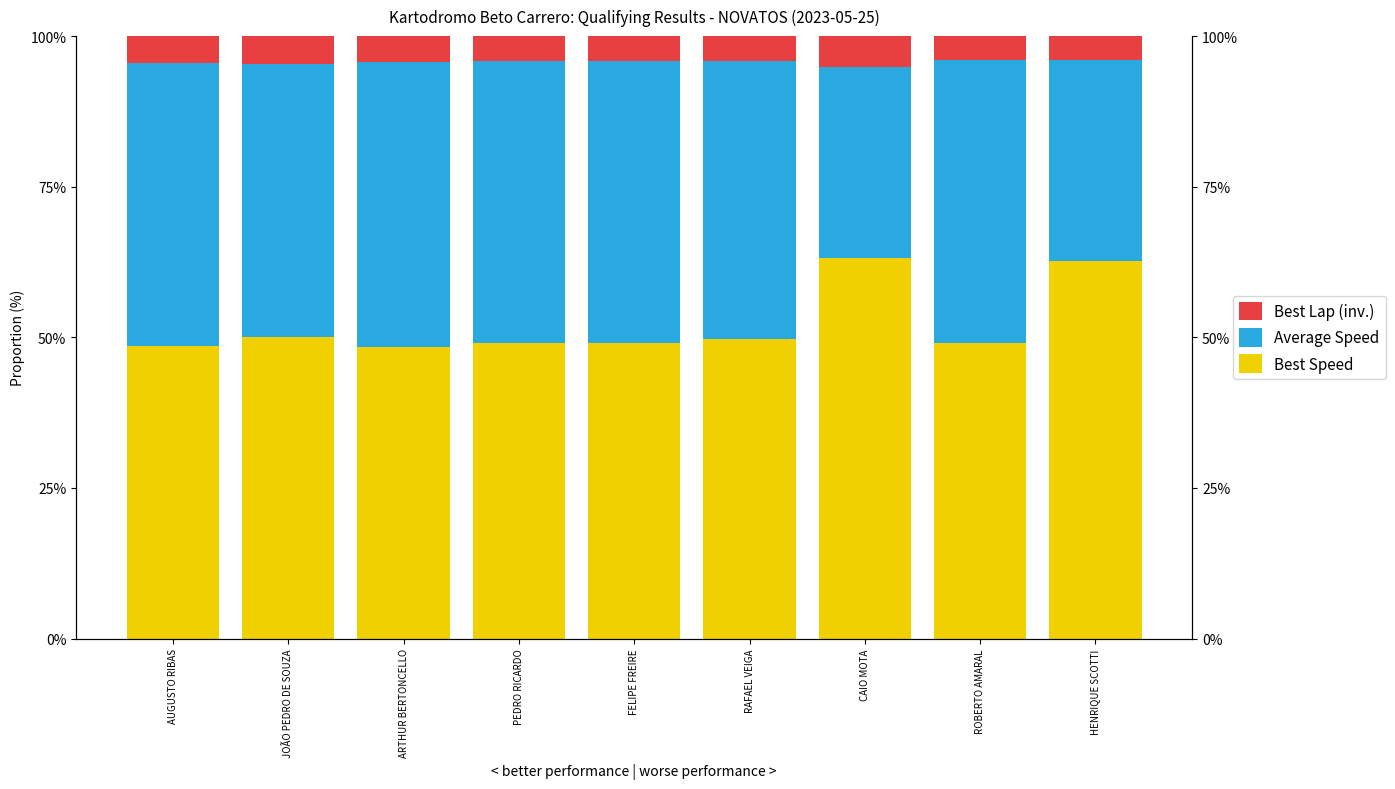

Count the Best Speed values in the range 0 to 1.

9